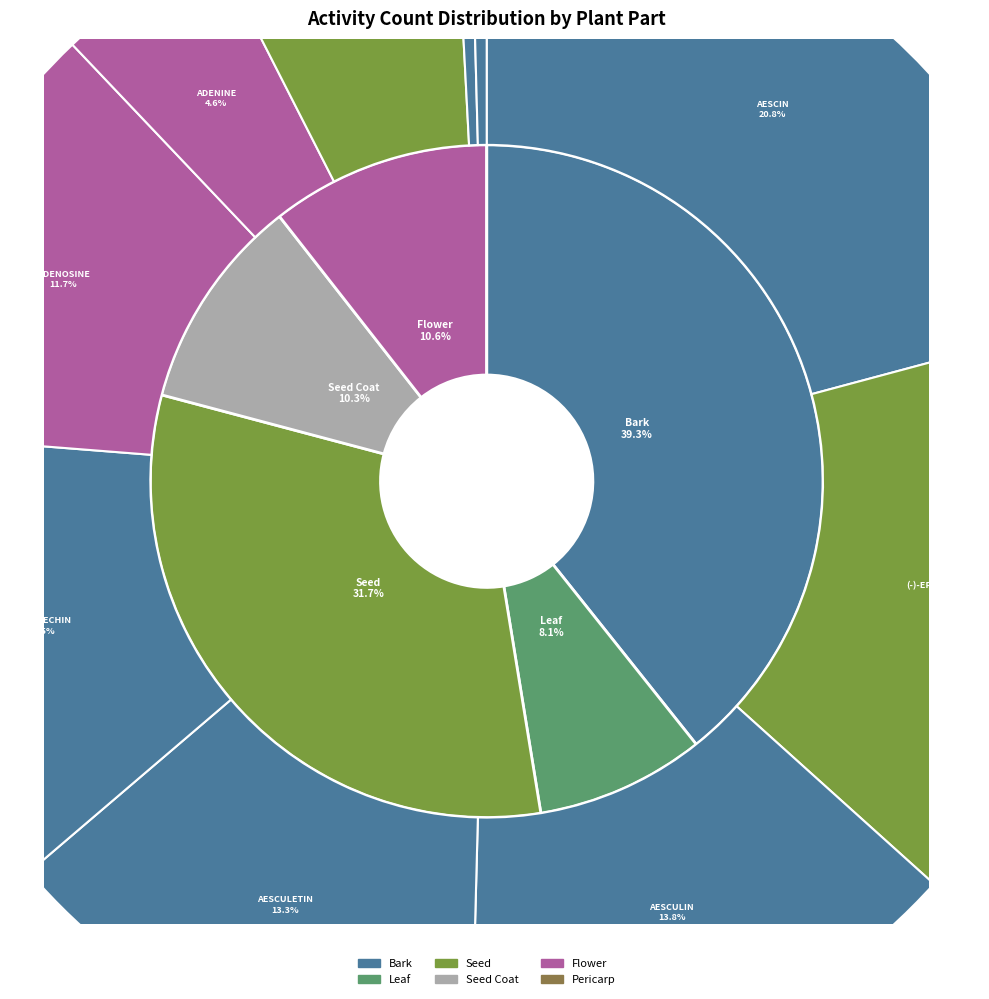

To the nearest percent, what is the combined percentage of Leaf and Seed Oil?

10%